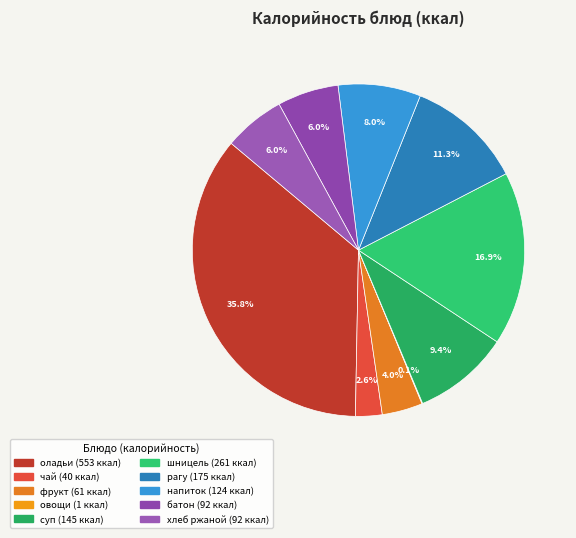

Is there any slice that represents more than half of the pie?

No